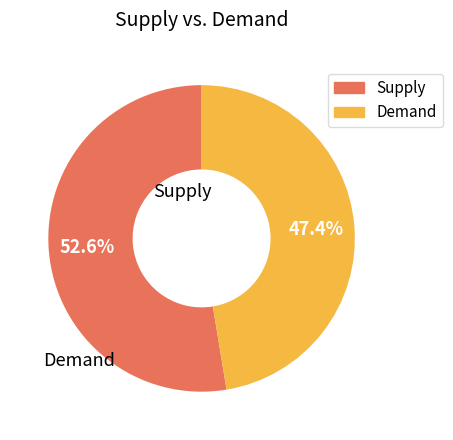

How many segments does this pie chart have?

2